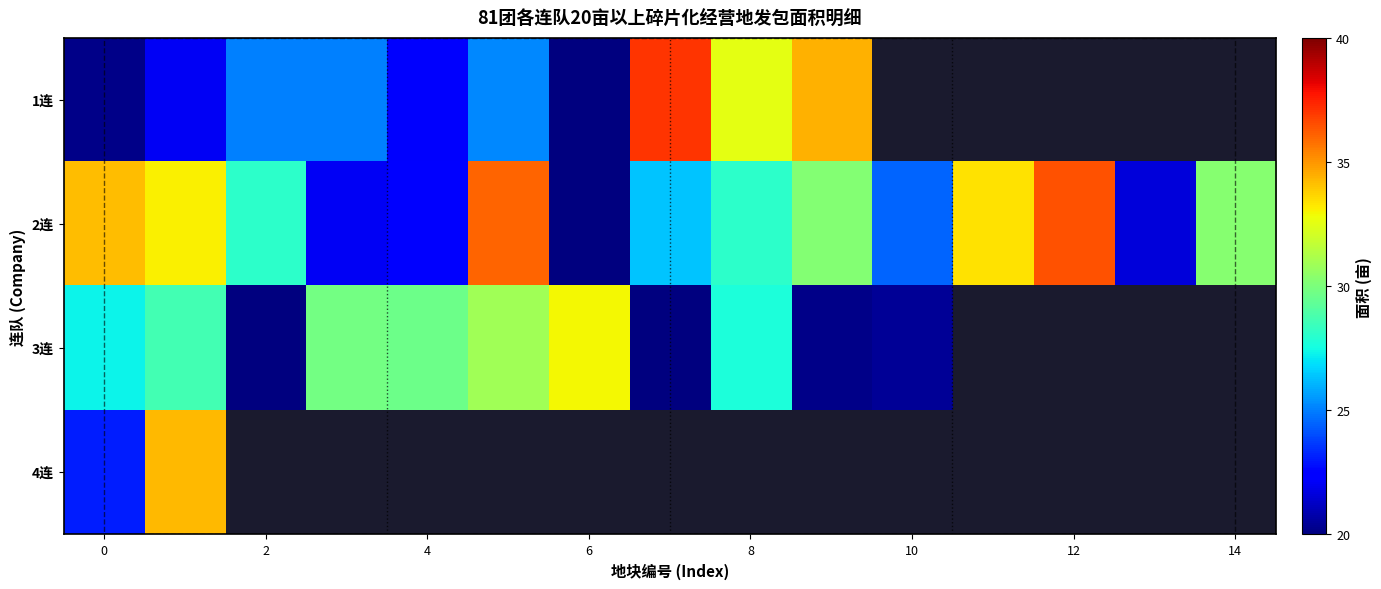

Rank the series by their maximum value, from lowest to highest.

3连, 4连, 2连, 1连